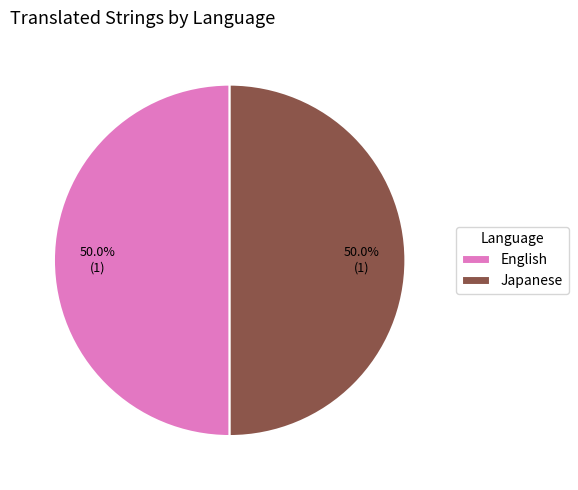

Is the sum of Japanese and English greater than half?

Yes